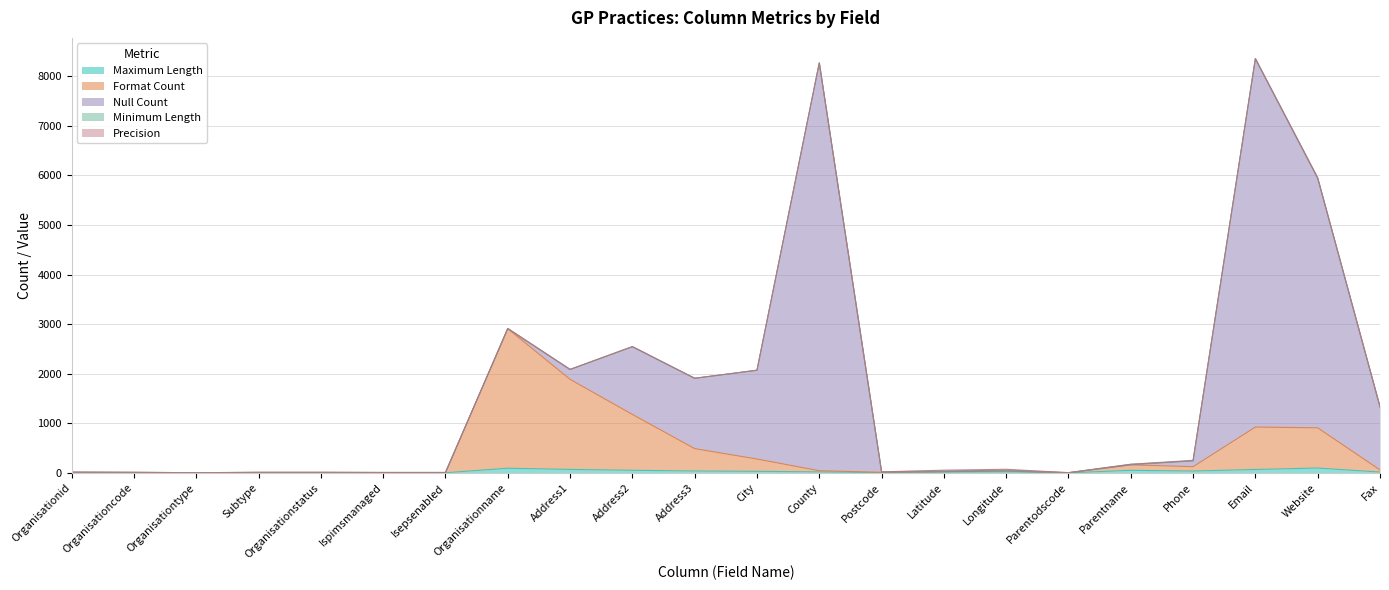

Which label corresponds to the smallest value in the chart?

Organisationid